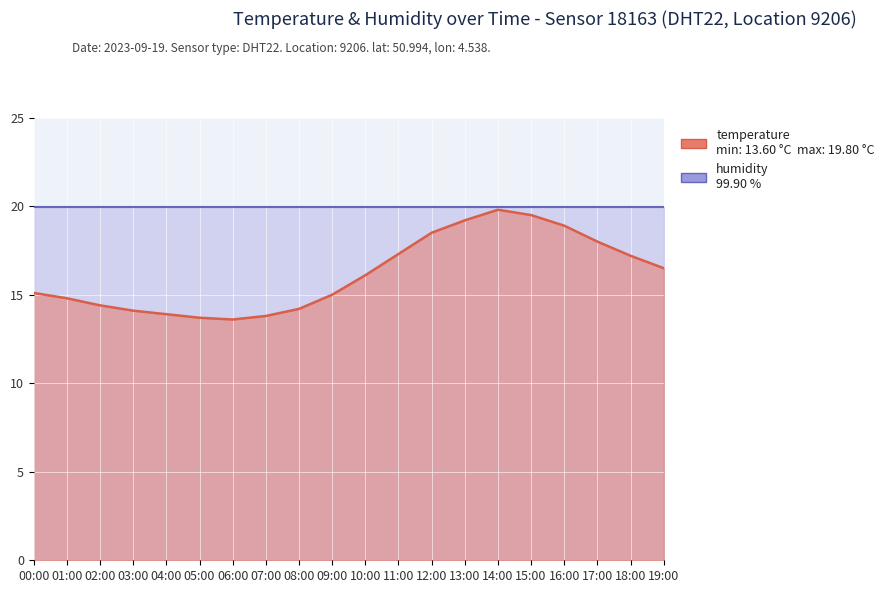

What is the label of the 17th point from the right?

03:00